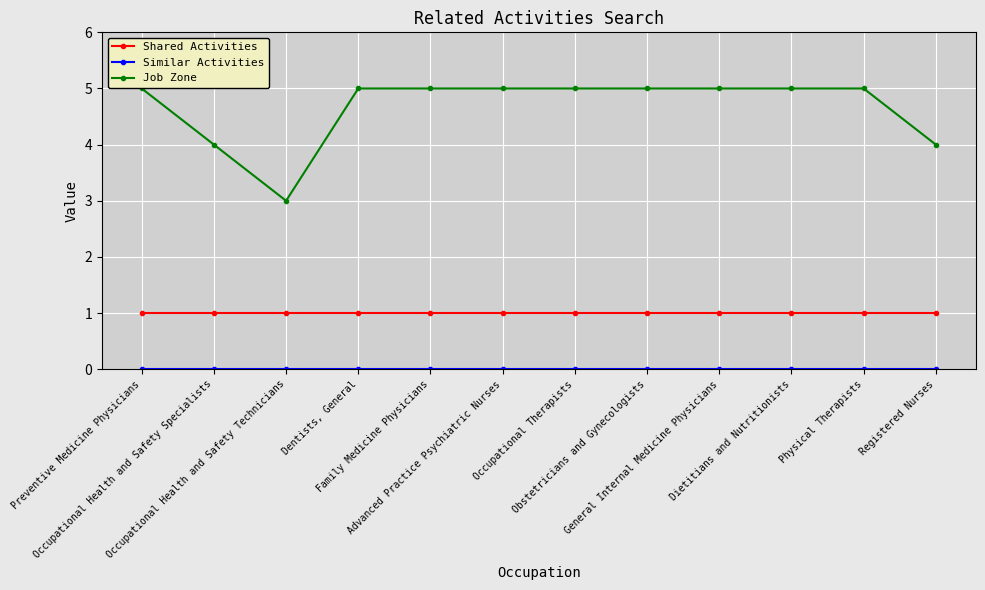

At how many categories does at least one series exceed 2?

12